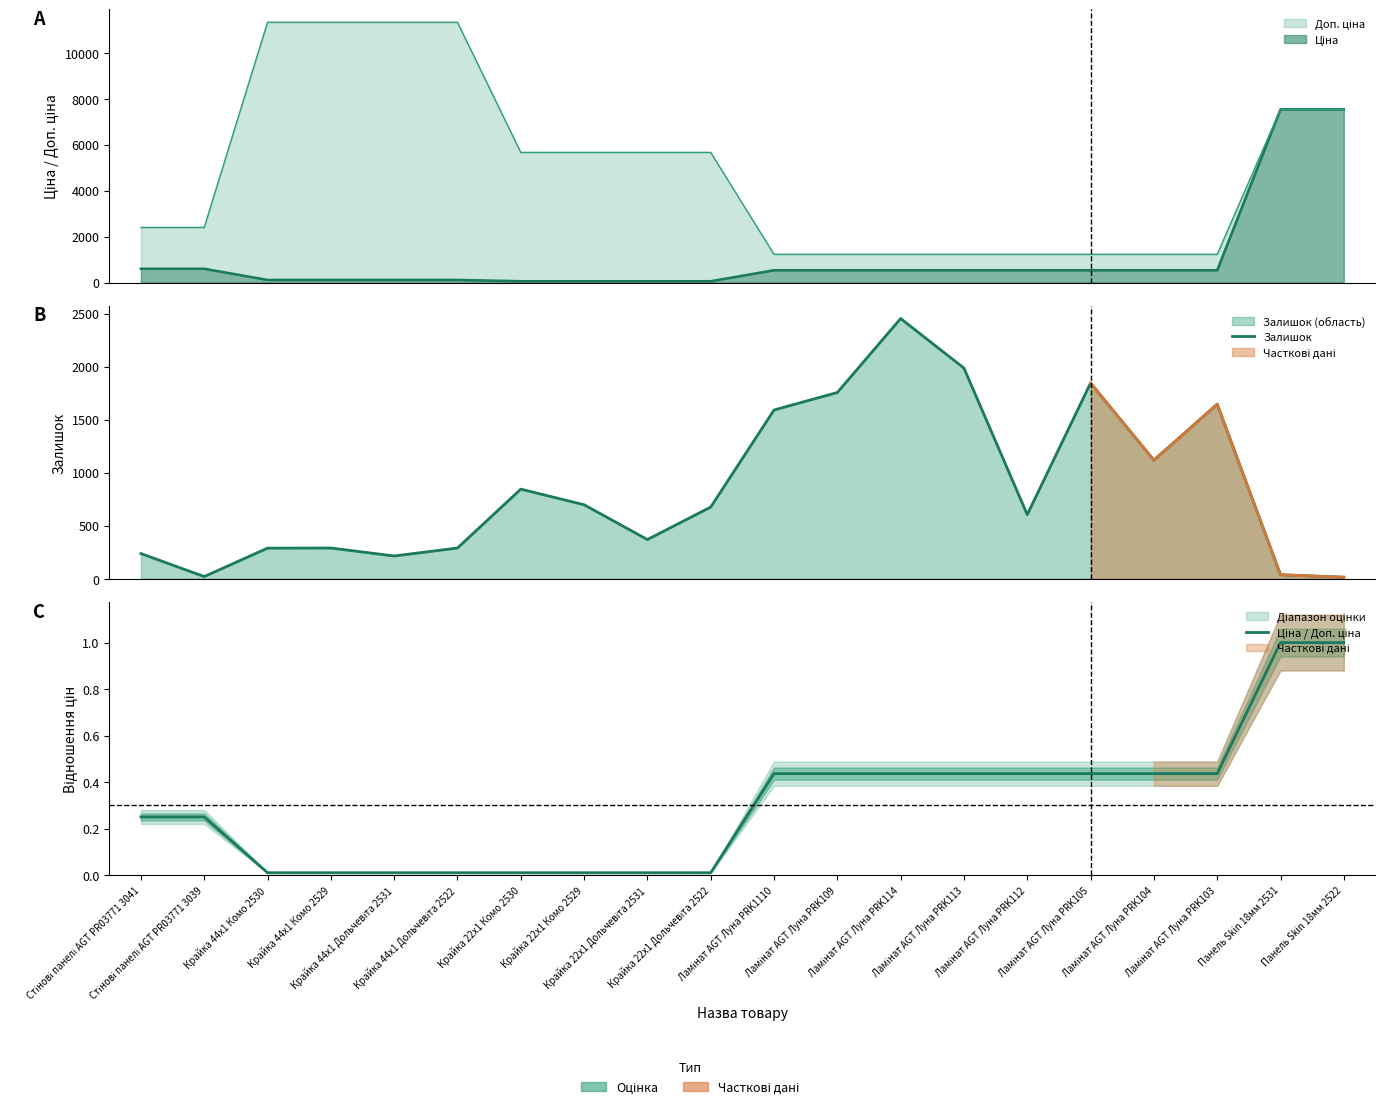

Reading left to right, what are all the values shown in this chart?

Залишок: Стінові панелі AGT PR03771 3041=238.0	Стінові панелі AGT PR03771 3039=21.0	Крайка 44x1 Комо 2530=289.0	Крайка 44x1 Комо 2529=290.0	Крайка 44x1 Дольчевіта 2531=215.0	Крайка 44x1 Дольчевіта 2522=290.0	Крайка 22x1 Комо 2530=845.0	Крайка 22x1 Комо 2529=698.0	Крайка 22x1 Дольчевіта 2531=370.0	Крайка 22x1 Дольчевіта 2522=676.0	Ламінат AGT Луна PRK1110=1591.0	Ламінат AGT Луна PRK109=1756.0	Ламінат AGT Луна PRK114=2453.0	Ламінат AGT Луна PRK113=1986.0	Ламінат AGT Луна PRK112=605.0	Ламінат AGT Луна PRK105=1845.0	Ламінат AGT Луна PRK104=1118.0	Ламінат AGT Луна PRK103=1646.0	Панель Skin 18мм 2531=38.0	Панель Skin 18мм 2522=15.0
Ціна / Доп. ціна: Стінові панелі AGT PR03771 3041=0.2	Стінові панелі AGT PR03771 3039=0.2	Крайка 44x1 Комо 2530=0.0	Крайка 44x1 Комо 2529=0.0	Крайка 44x1 Дольчевіта 2531=0.0	Крайка 44x1 Дольчевіта 2522=0.0	Крайка 22x1 Комо 2530=0.0	Крайка 22x1 Комо 2529=0.0	Крайка 22x1 Дольчевіта 2531=0.0	Крайка 22x1 Дольчевіта 2522=0.0	Ламінат AGT Луна PRK1110=0.4	Ламінат AGT Луна PRK109=0.4	Ламінат AGT Луна PRK114=0.4	Ламінат AGT Луна PRK113=0.4	Ламінат AGT Луна PRK112=0.4	Ламінат AGT Луна PRK105=0.4	Ламінат AGT Луна PRK104=0.4	Ламінат AGT Луна PRK103=0.4	Панель Skin 18мм 2531=1.0	Панель Skin 18мм 2522=1.0